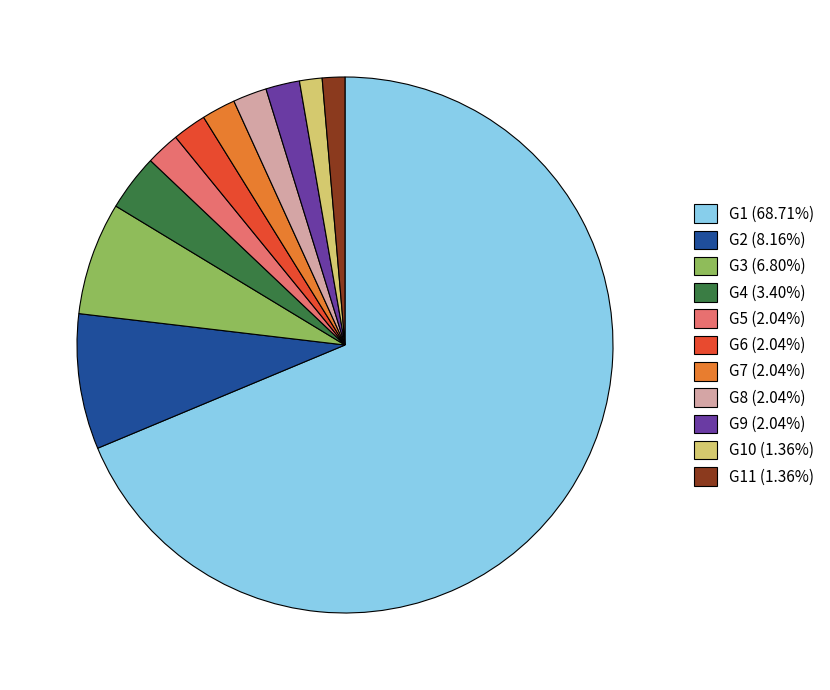

Approximately how many times larger is the value at G6 (2.04%) compared to G10 (1.36%)?

1.5